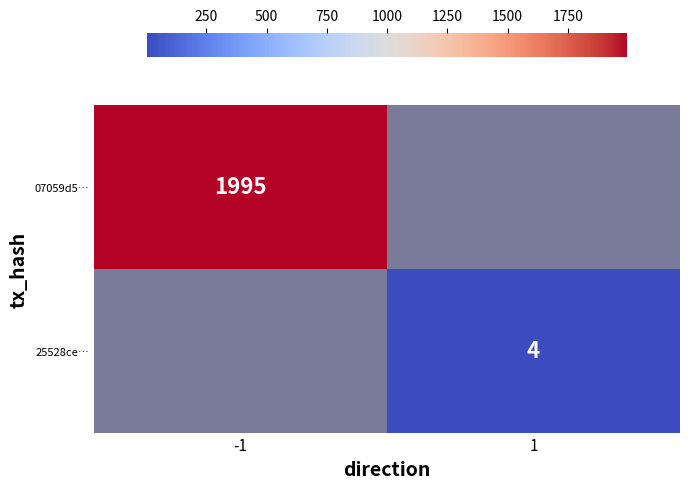

The 07059d5… series shows 2695 at -1. True or false?

False